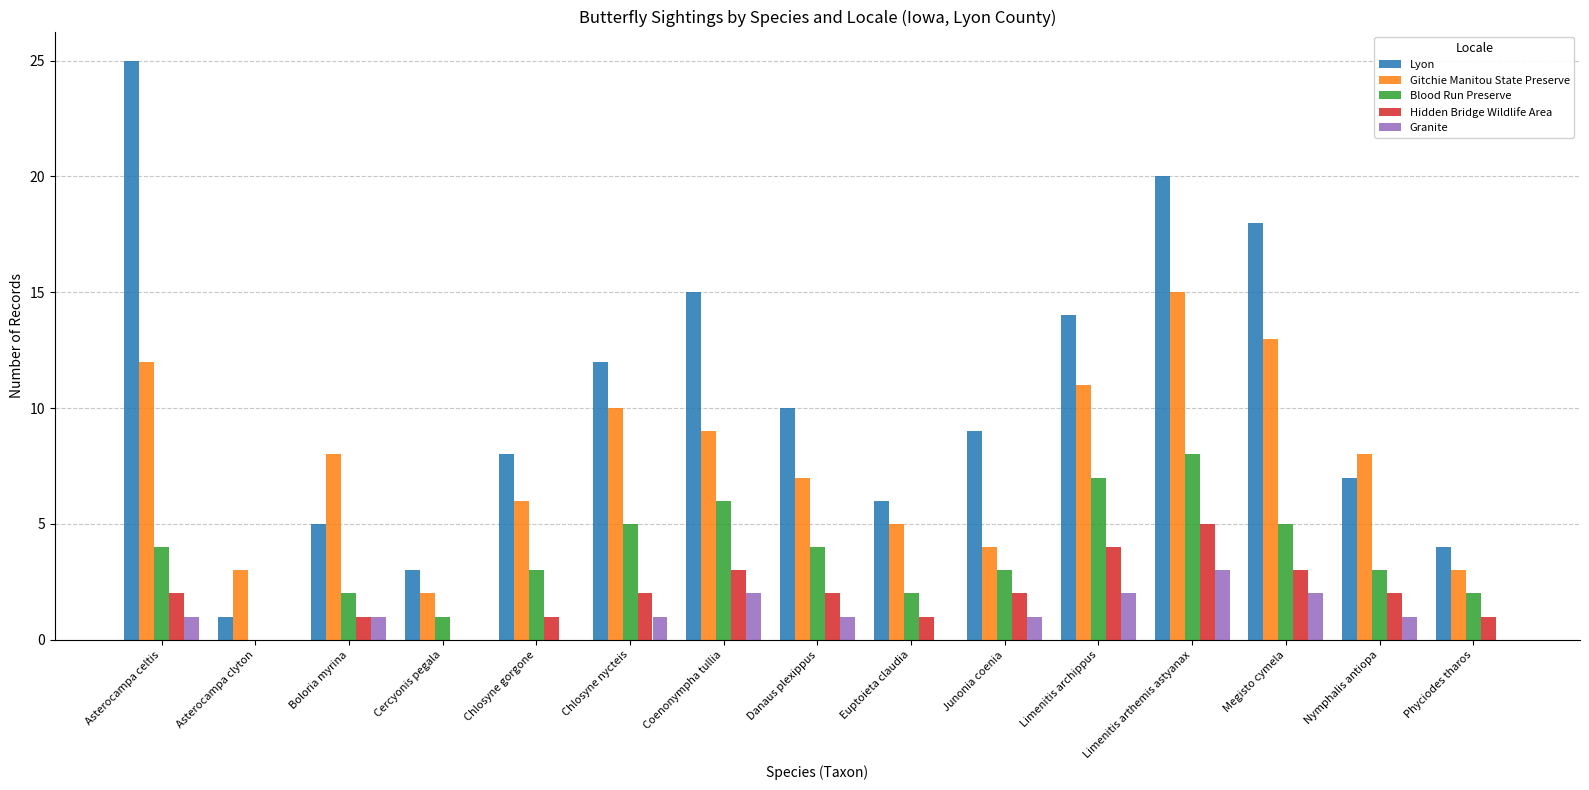

How many categories are shown in the chart?

15